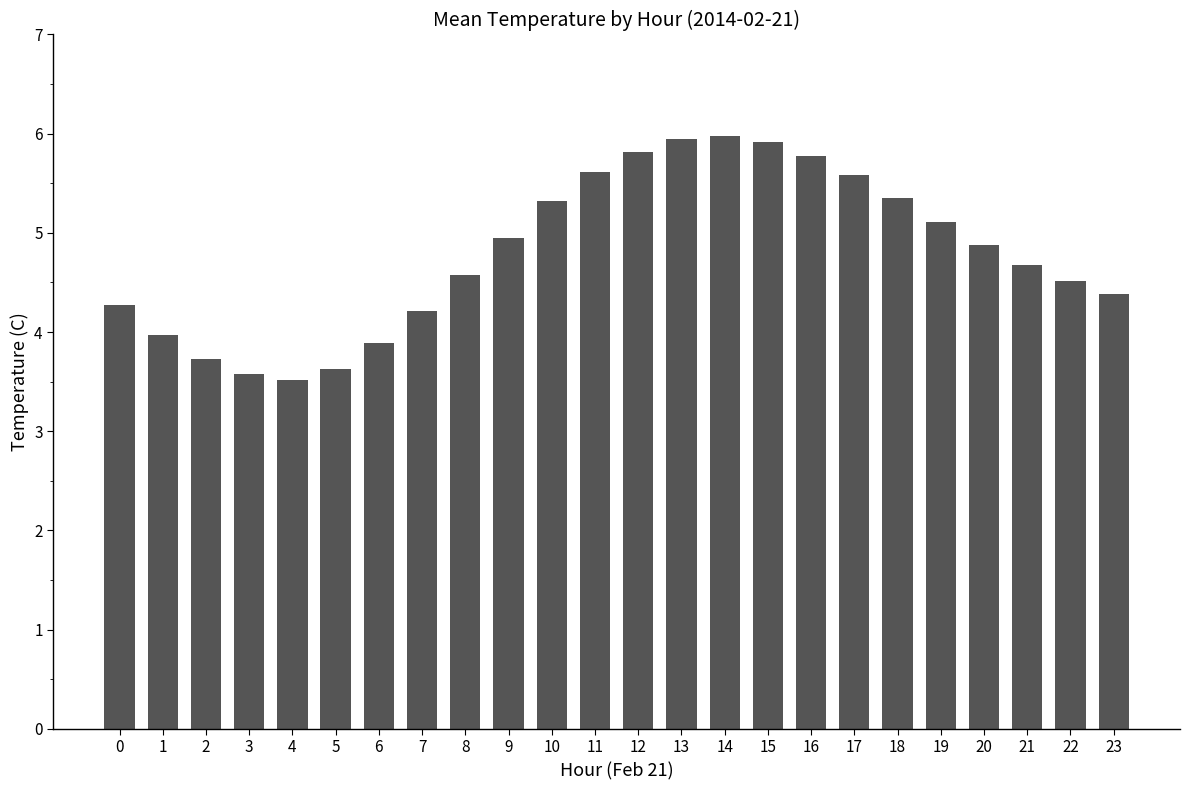

What is the smallest value displayed?

3.5